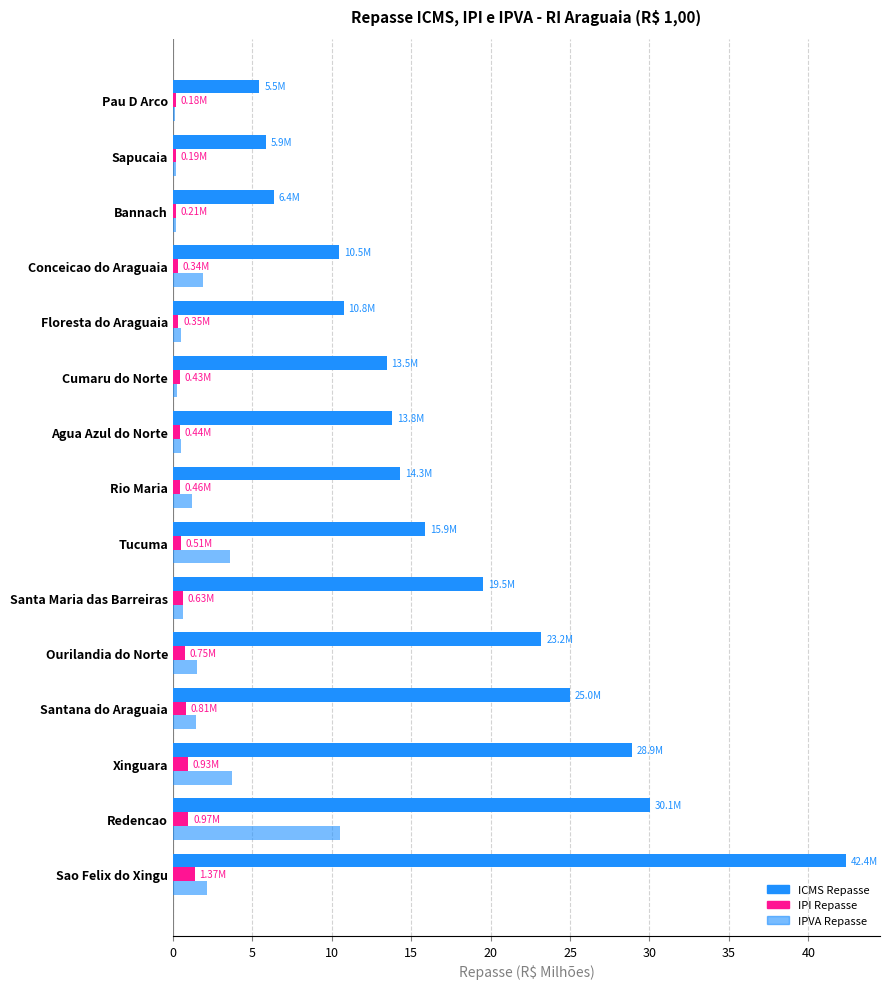

Count the number of data series in this chart.

3